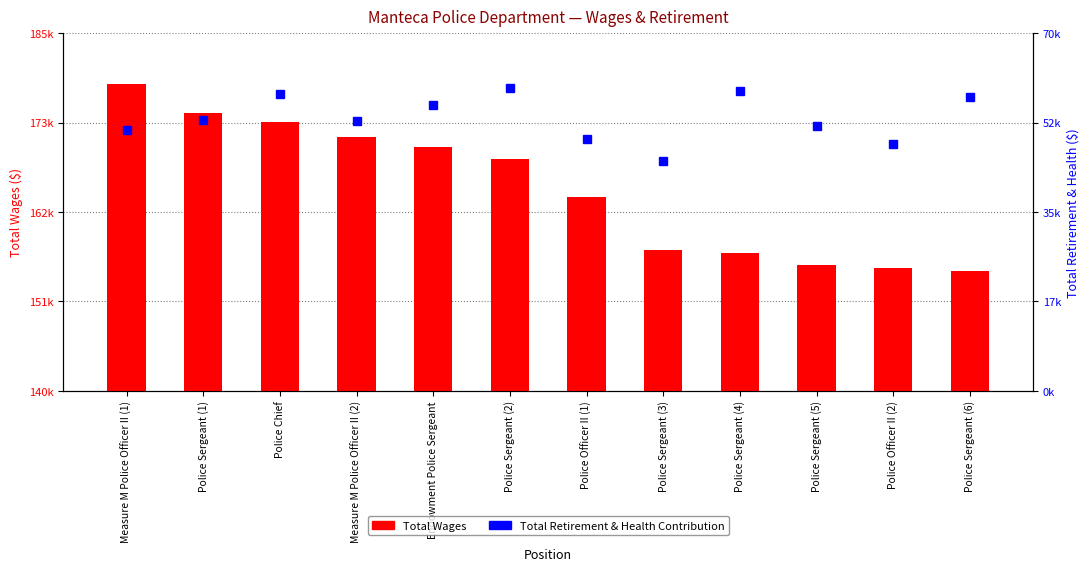

Which series changed the most between Measure M Police Officer II (1) and Police Sergeant (1)?

Total Wages